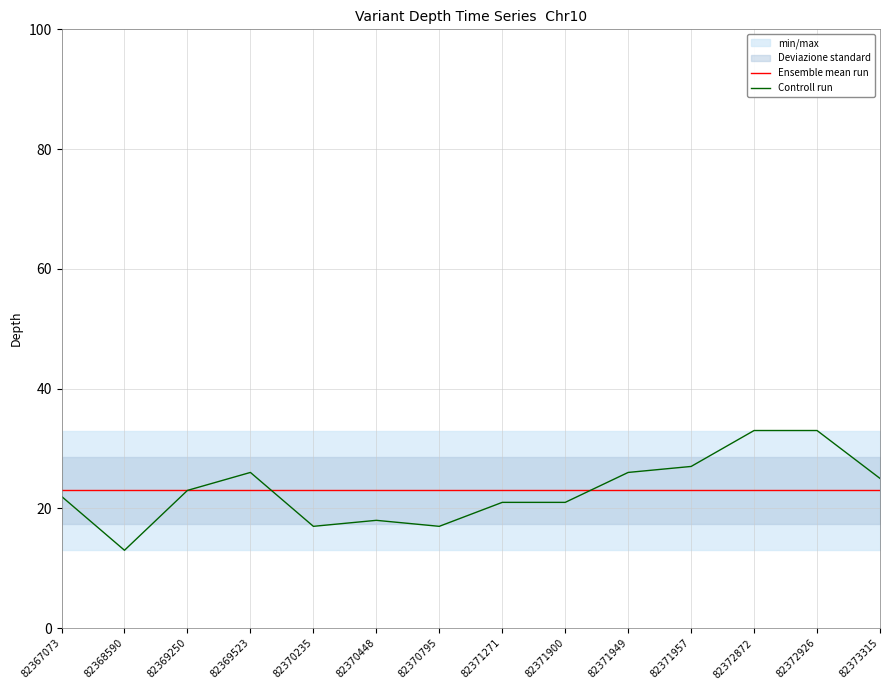

What is the value of the Controll run point at the 6th from the left?

18